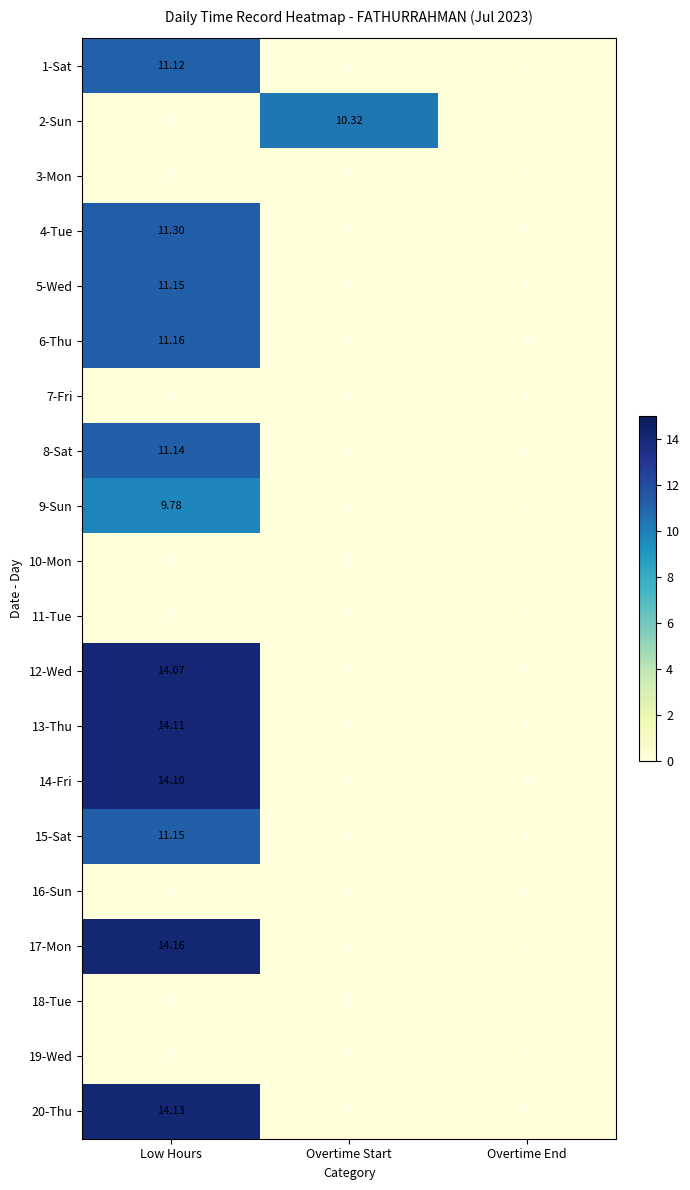

Which category has the highest value across all series?

Low Hours